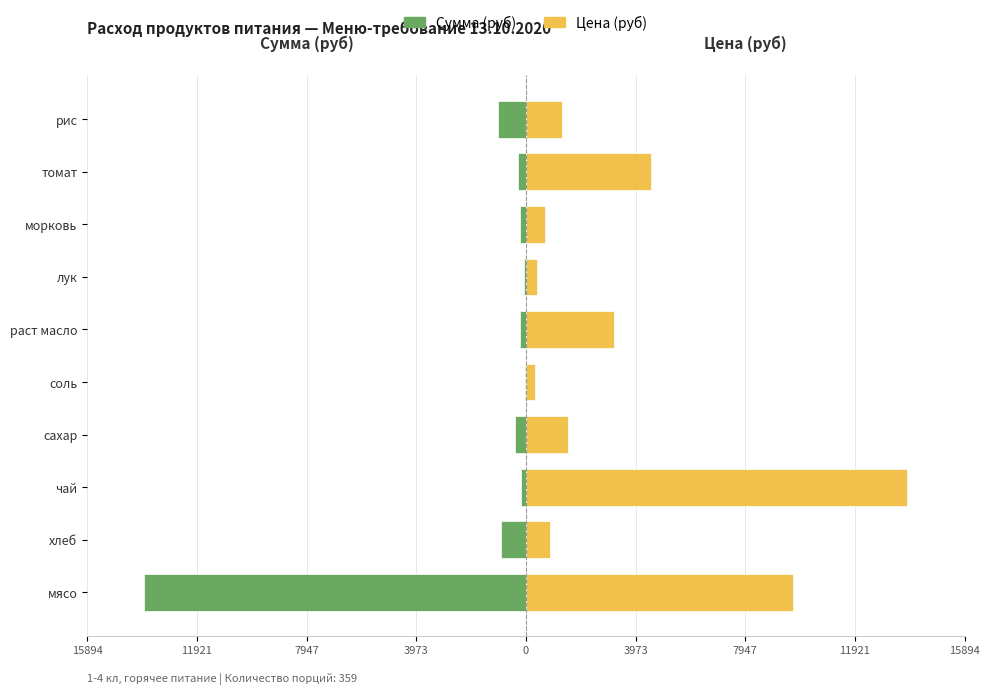

What is the sum of all Сумма (руб) values?

-17112.0